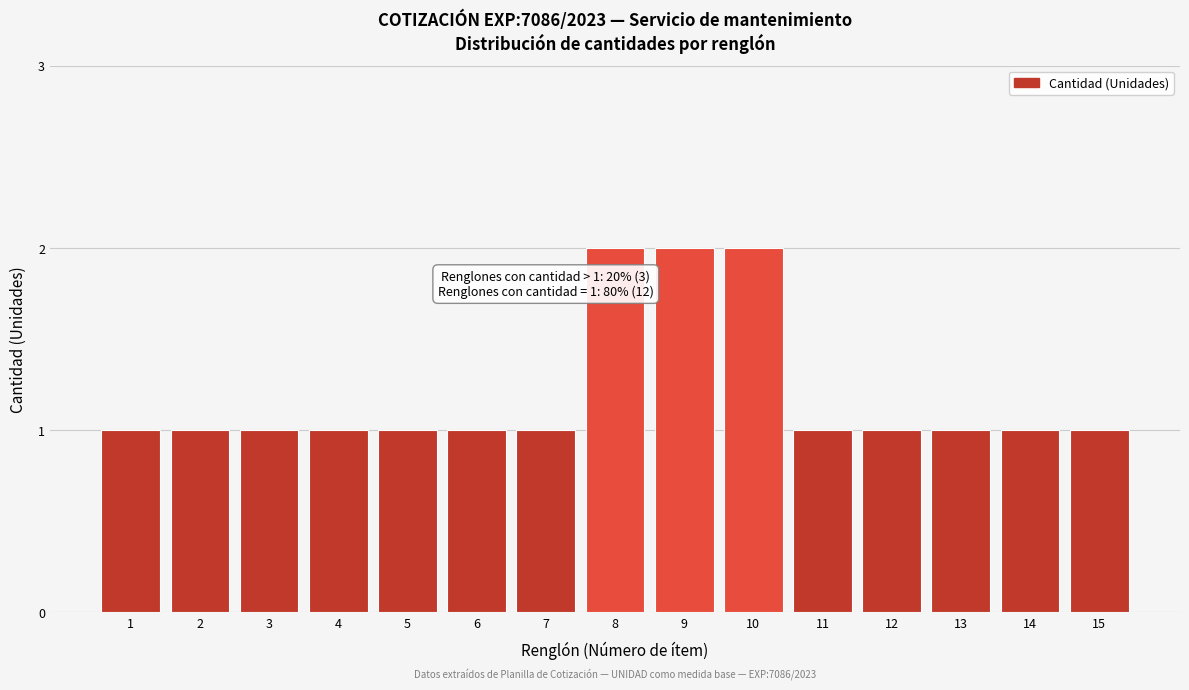

Reading right to left, extract all data points from this chart.

1	1	1	1	1	2	2	2	1	1	1	1	1	1	1